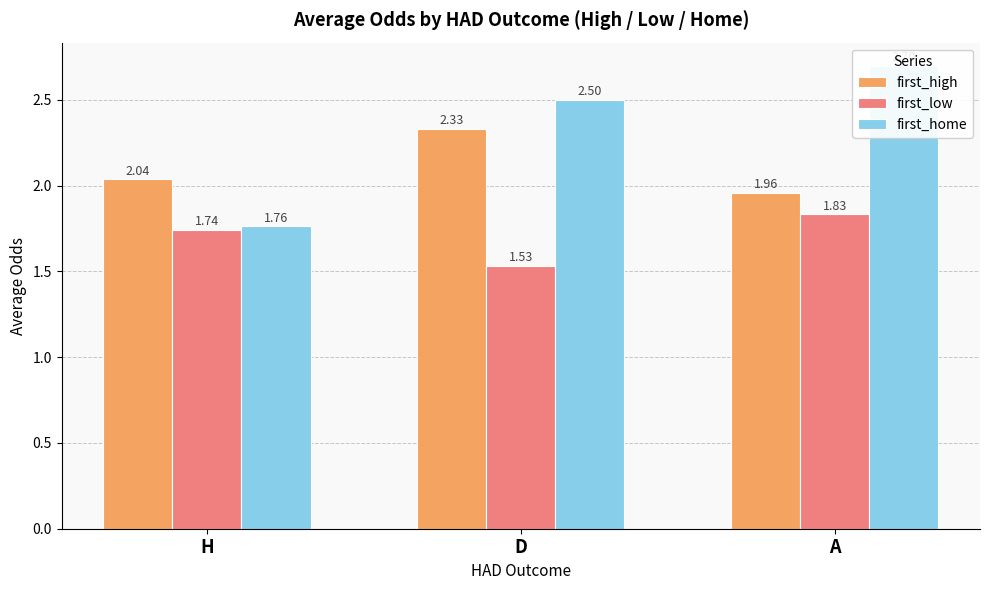

Reading right to left, list all the values displayed in this chart.

first_high: 2.0	2.3	2.0
first_low: 1.8	1.5	1.7
first_home: 2.7	2.5	1.8